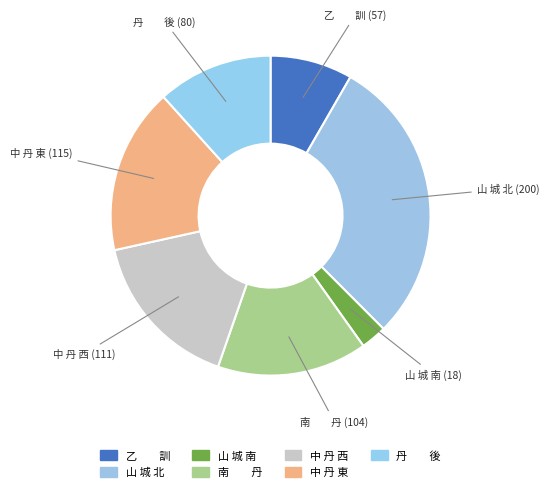

To the nearest percent, what portion does 中 丹 東 represent?

17%